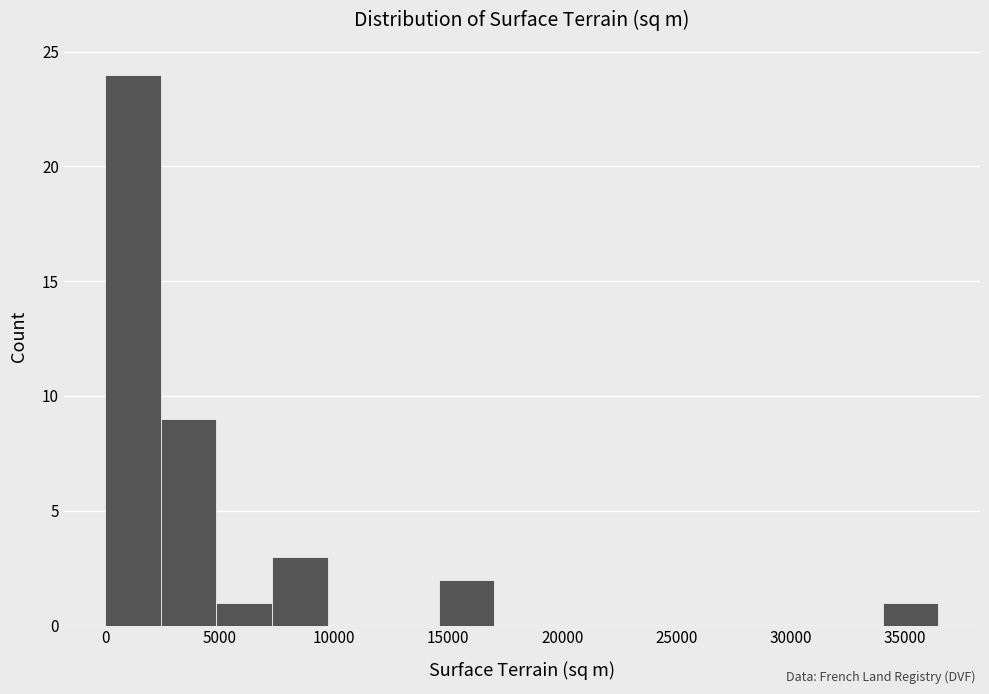

Reading left to right, transcribe this chart: for each bar, give the range it covers on the x-axis and its height. Neither the bar edges nor the heights are printed on the chart, so give them approximately, as read against the axes.

0 to 2500: 24
2500 to 5000: 9
5000 to 7500: 1
7500 to 9500: 3
9500 to 12000: 0
12000 to 14500: 0
14500 to 17000: 2
17000 to 19500: 0
19500 to 22000: 0
22000 to 24500: 0
24500 to 26500: 0
26500 to 29000: 0
29000 to 31500: 0
31500 to 34000: 0
34000 to 36500: 1